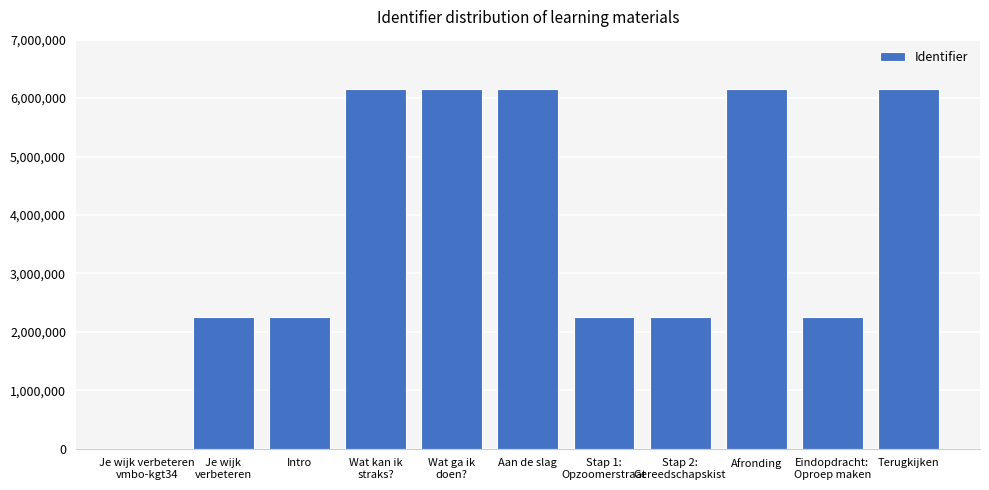

What is the sum of all values?

41998752